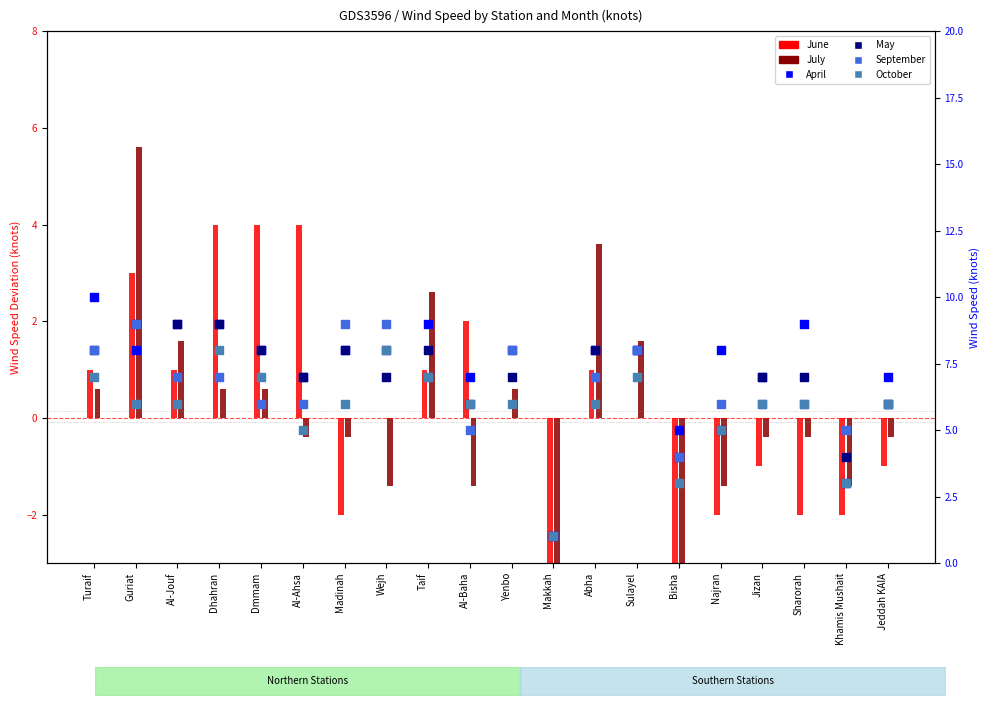

What are all the series names shown in the legend?

June, July, April, May, September, October